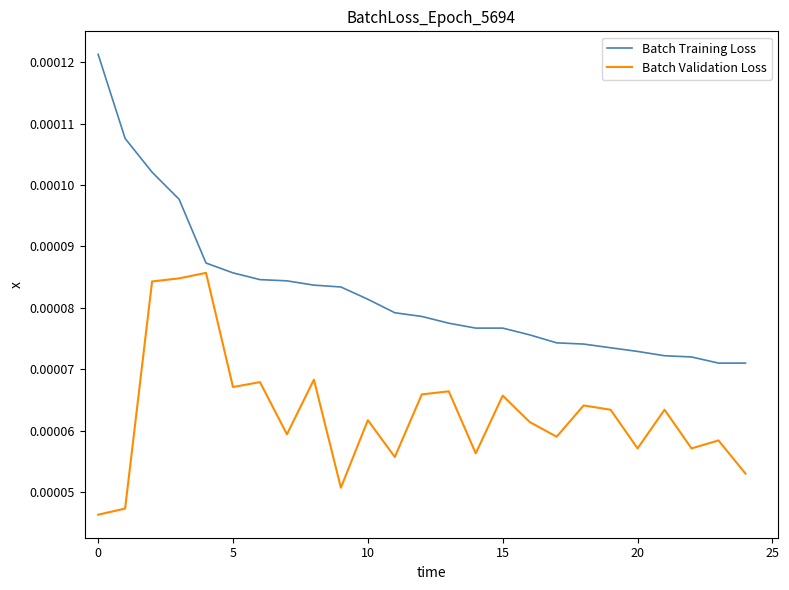

Rank the series by their average value, from lowest to highest.

Batch Validation Loss, Batch Training Loss